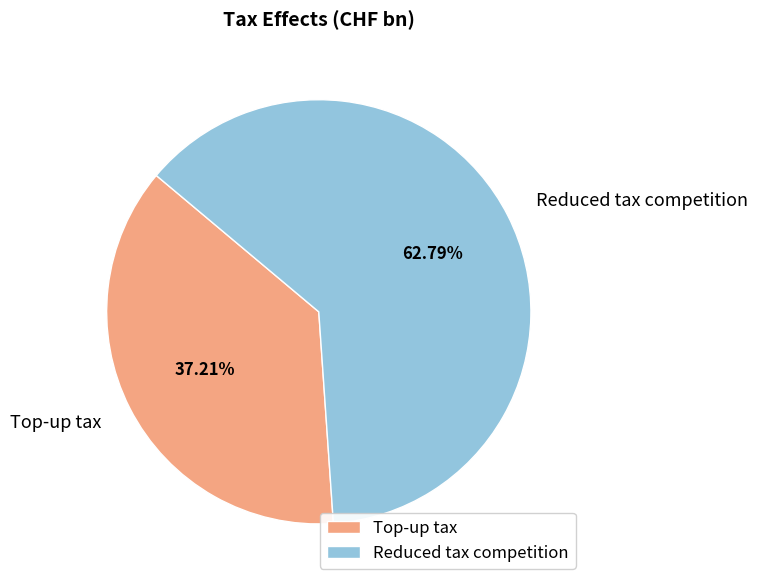

What is the smallest slice in the pie chart?

Top-up tax